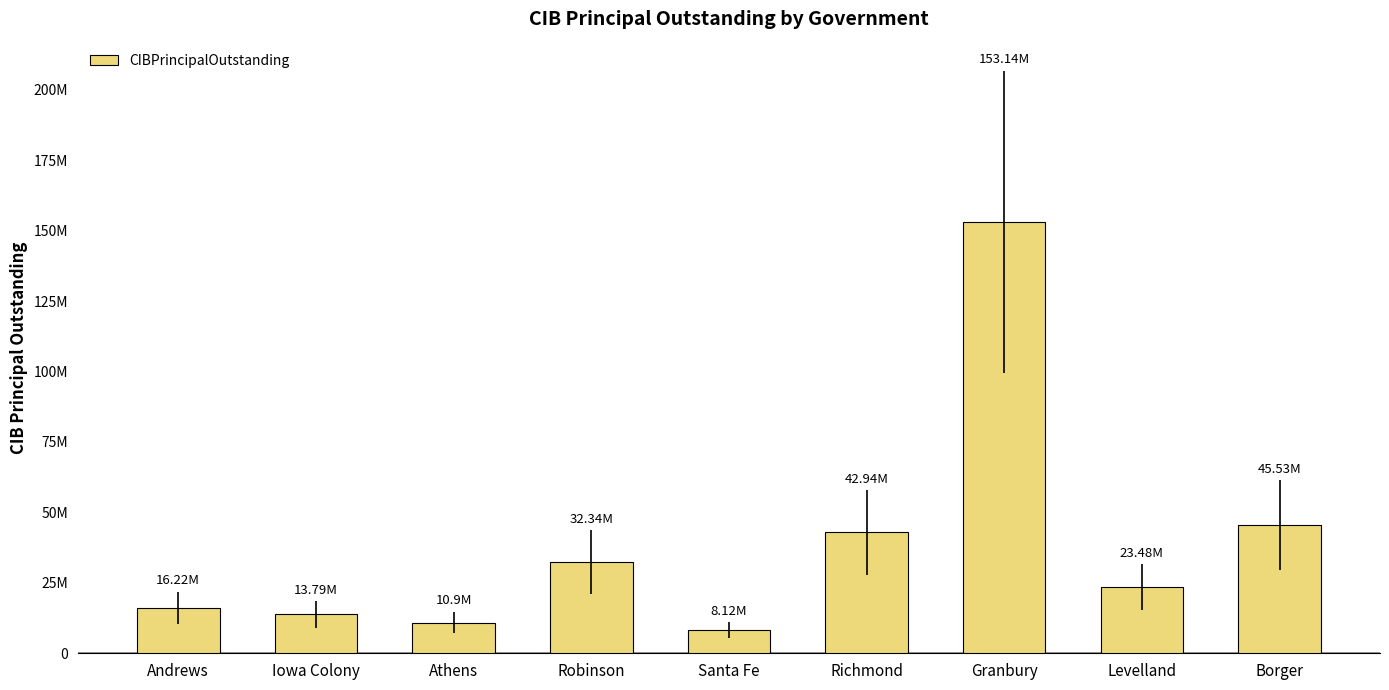

Does the chart contain any negative values?

No